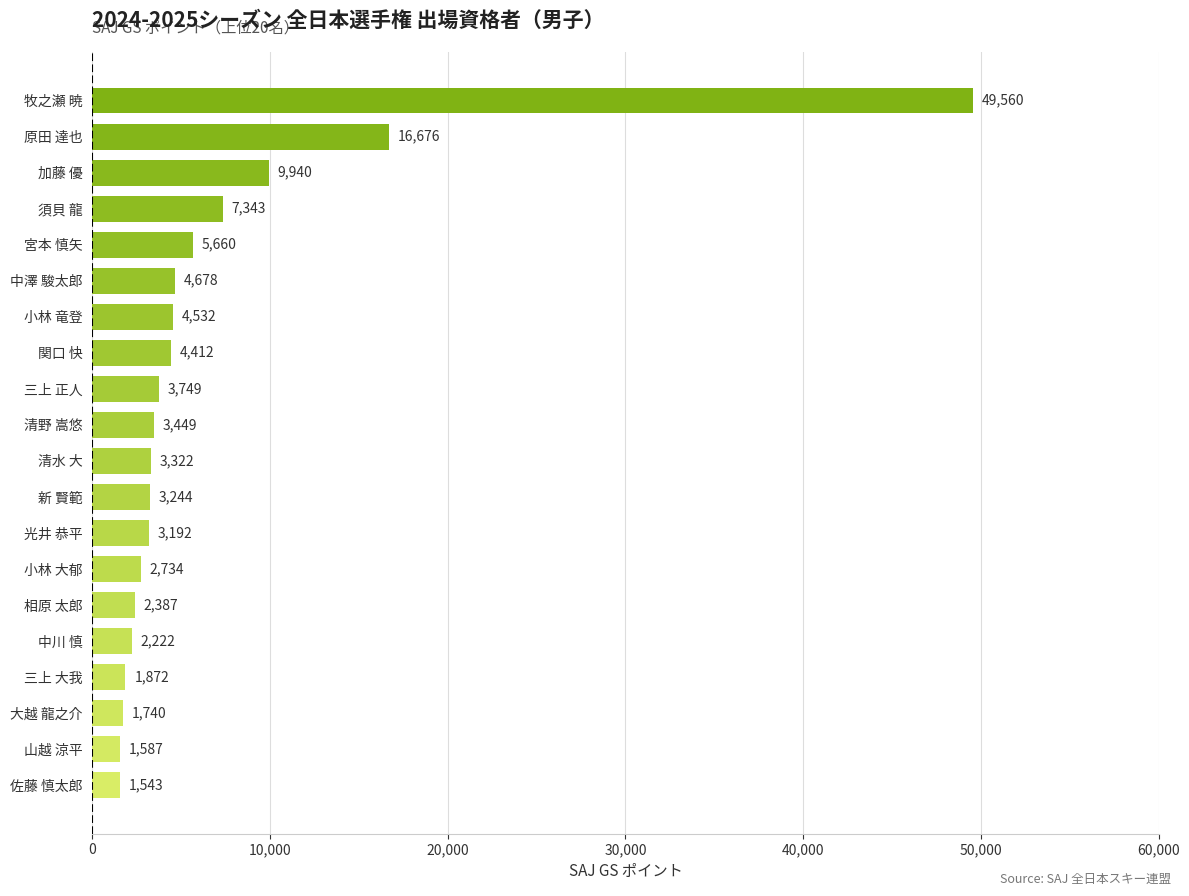

Rank the categories by value from highest to lowest.

牧之瀬 暁, 原田 達也, 加藤 優, 須貝 龍, 宮本 慎矢, 中澤 駿太郎, 小林 竜登, 関口 快, 三上 正人, 清野 嵩悠, 清水 大, 新 賢範, 光井 恭平, 小林 大郁, 相原 太郎, 中川 慎, 三上 大我, 大越 龍之介, 山越 涼平, 佐藤 慎太郎